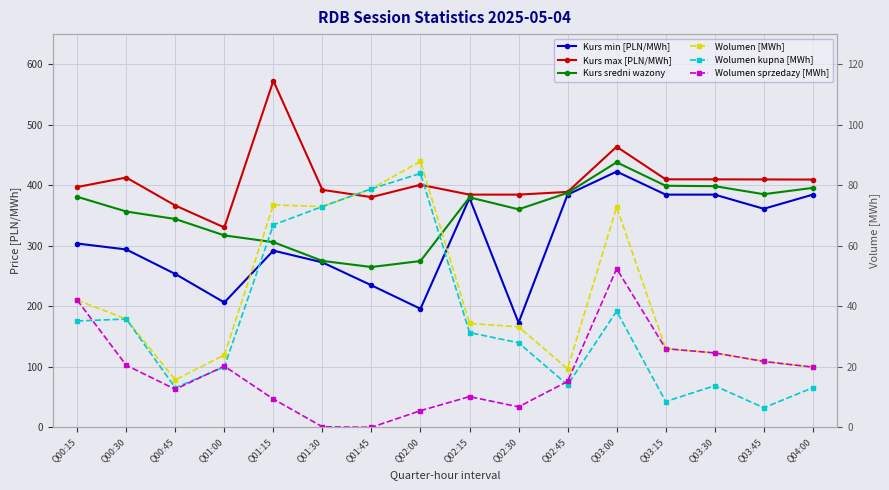

What is the label of the 7th point from the right?

Q02:30